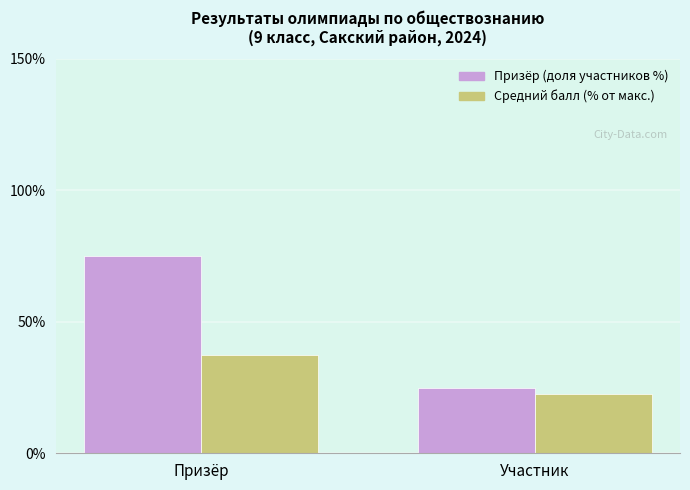

Are the bars horizontal?

No